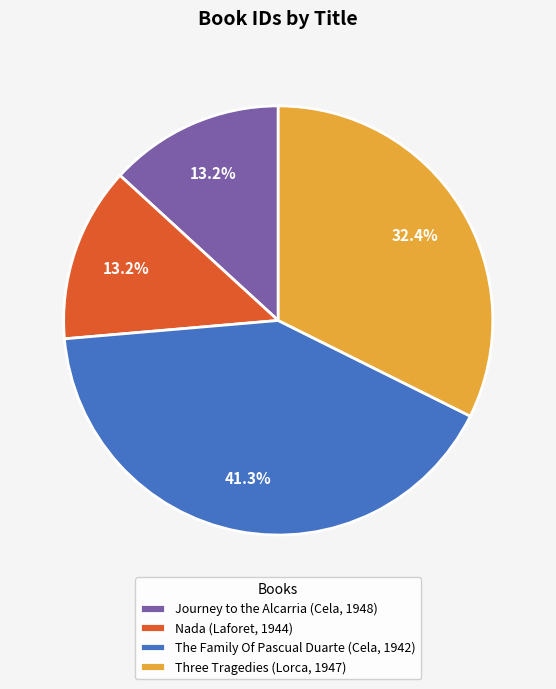

Which has a higher value, Nada (Laforet, 1944) or Three Tragedies (Lorca, 1947)?

Three Tragedies (Lorca, 1947)